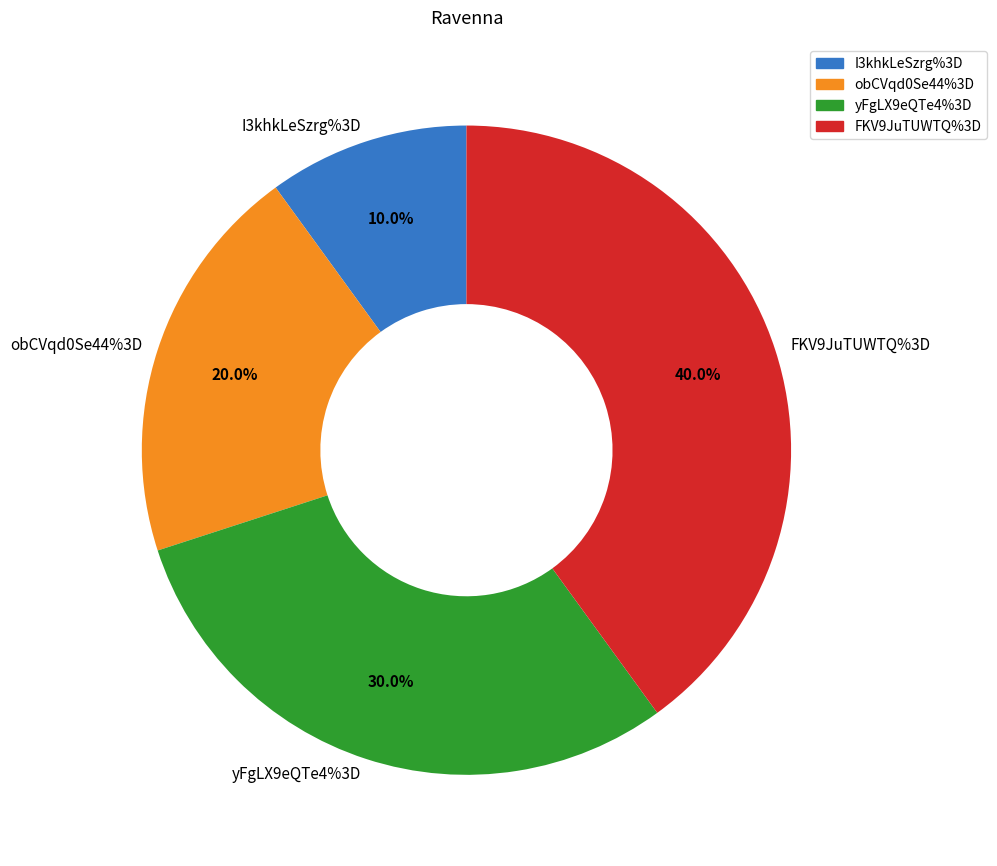

Do FKV9JuTUWTQ%3D and I3khkLeSzrg%3D together represent more than half of the pie?

No